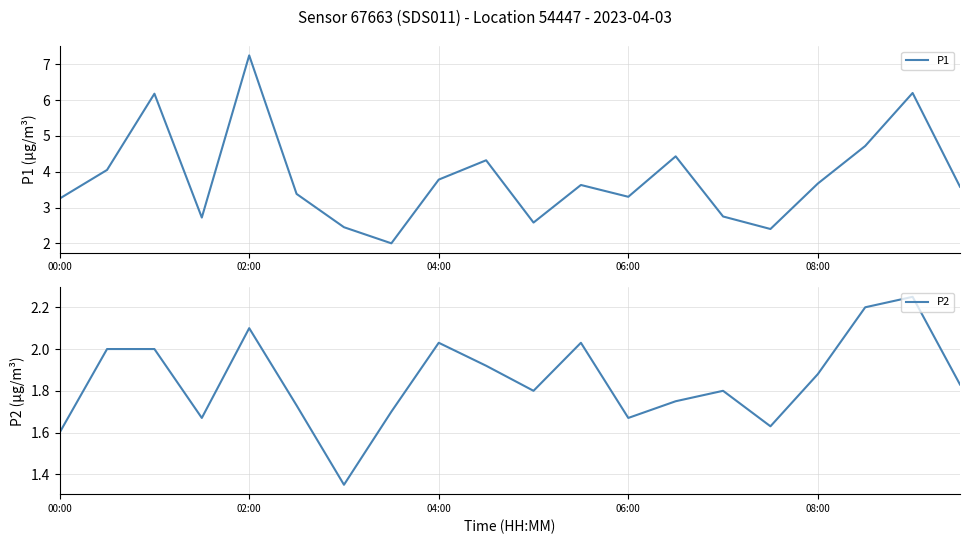

Is it true that P1 equals 7.2 at 02:00?

True